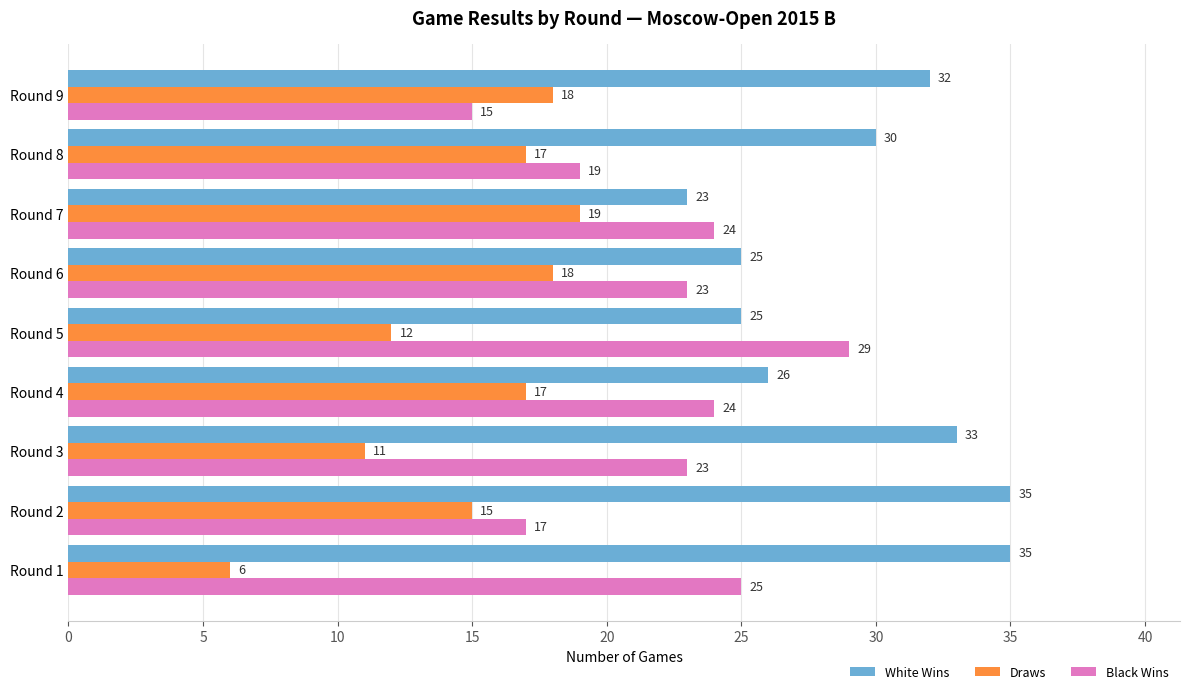

Which series has the largest range (max minus min)?

Black Wins